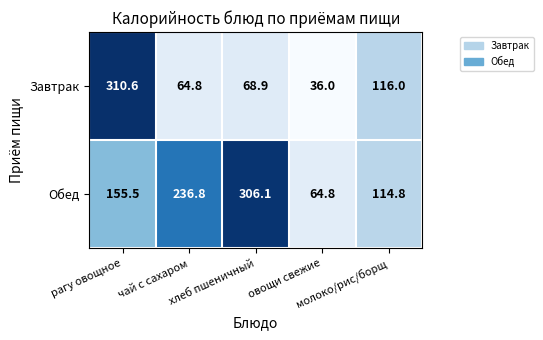

What is the highest value of the Обед series?

306.1